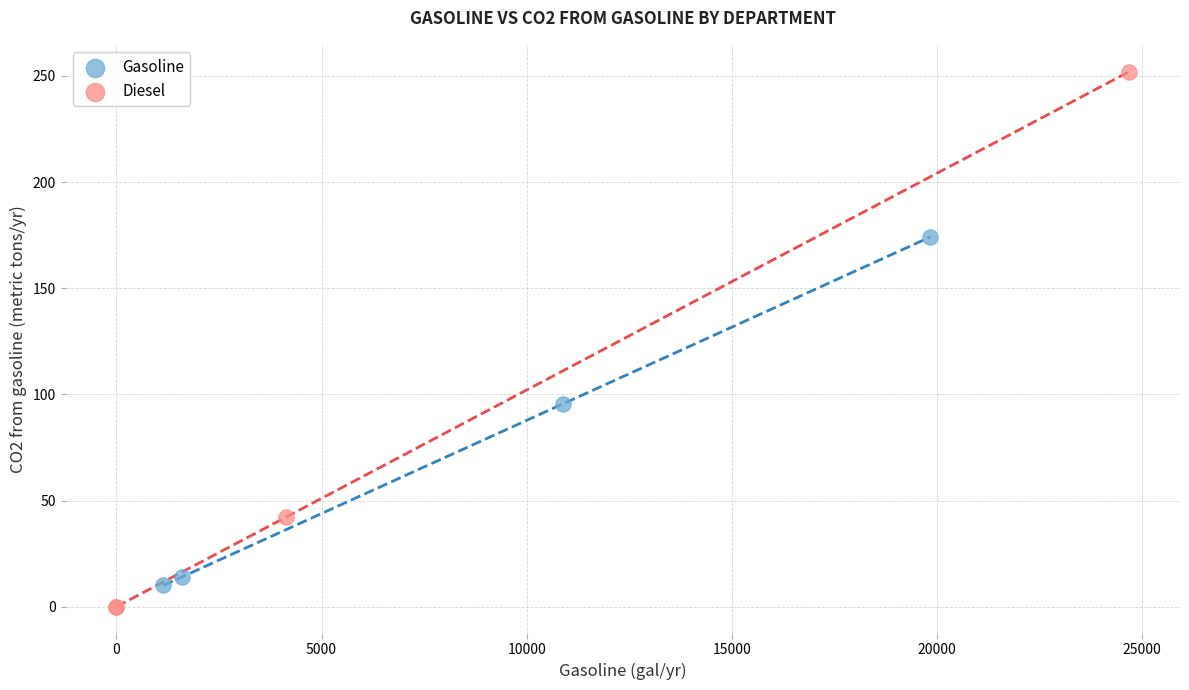

Which series contains the highest Y value?

Diesel